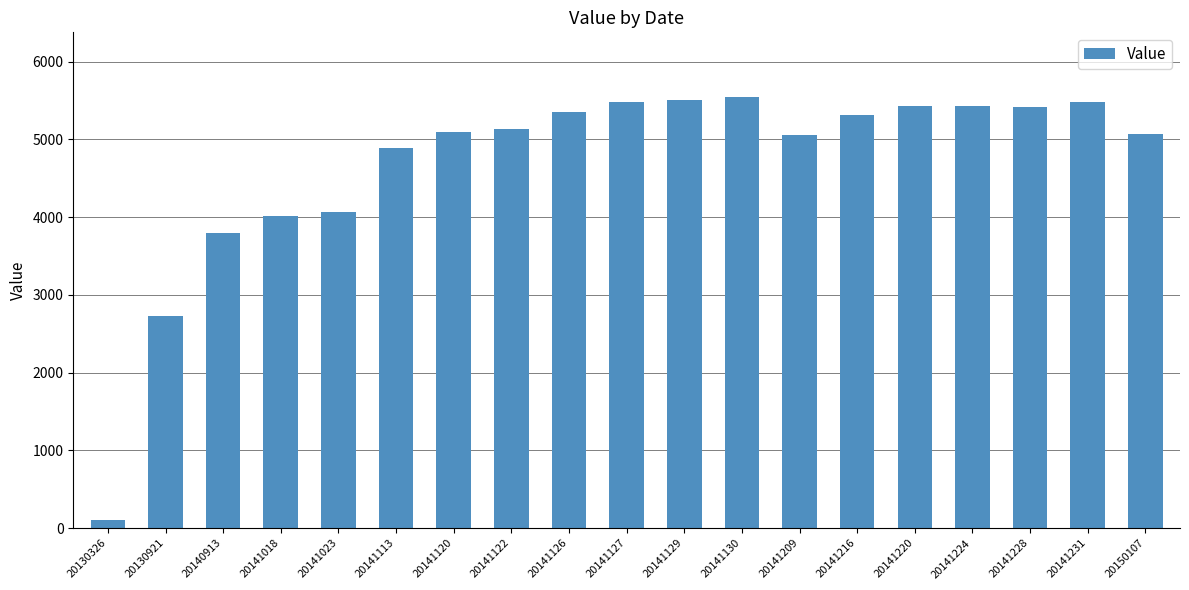

What is the difference between the values at 20141122 and 20141129?

384